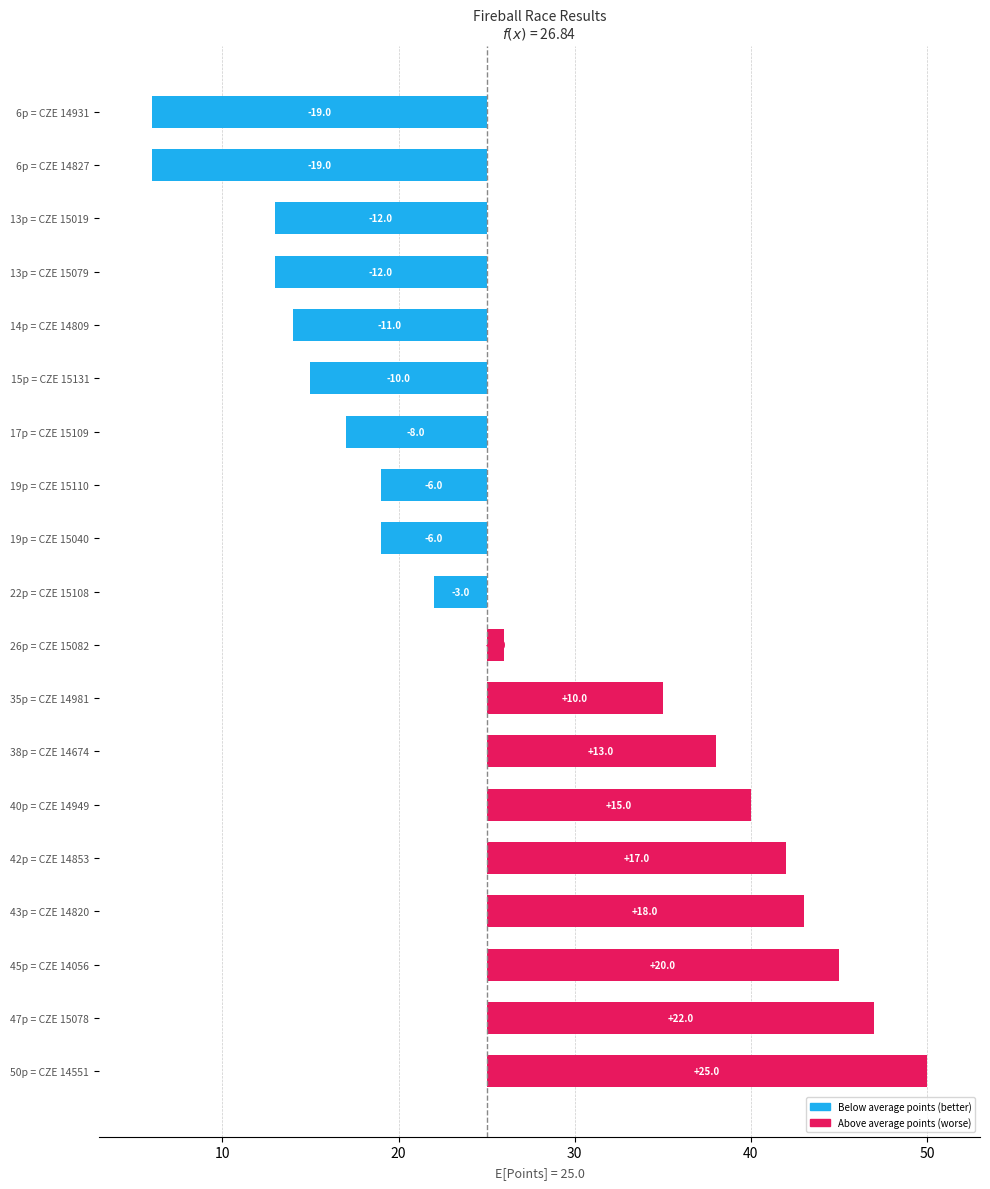

The chart shows a value of -8 at 17p = CZE 15109. True or false?

True